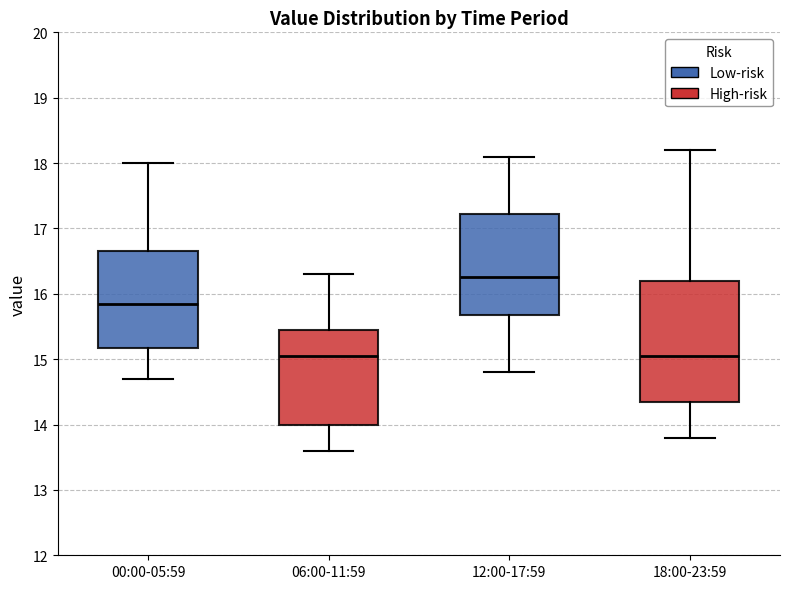

Reading left to right, read every box against the y-axis: the position of its median line, the range the box covers, and the ends of its whiskers. The values are not printed on the chart, so give them approximately, as read against the axis.

00:00-05:59: median 15.9, box 15.2 to 16.7, whiskers 14.7 to 18.0
06:00-11:59: median 15.1, box 14.0 to 15.5, whiskers 13.6 to 16.3
12:00-17:59: median 16.3, box 15.7 to 17.2, whiskers 14.8 to 18.1
18:00-23:59: median 15.1, box 14.4 to 16.2, whiskers 13.8 to 18.2